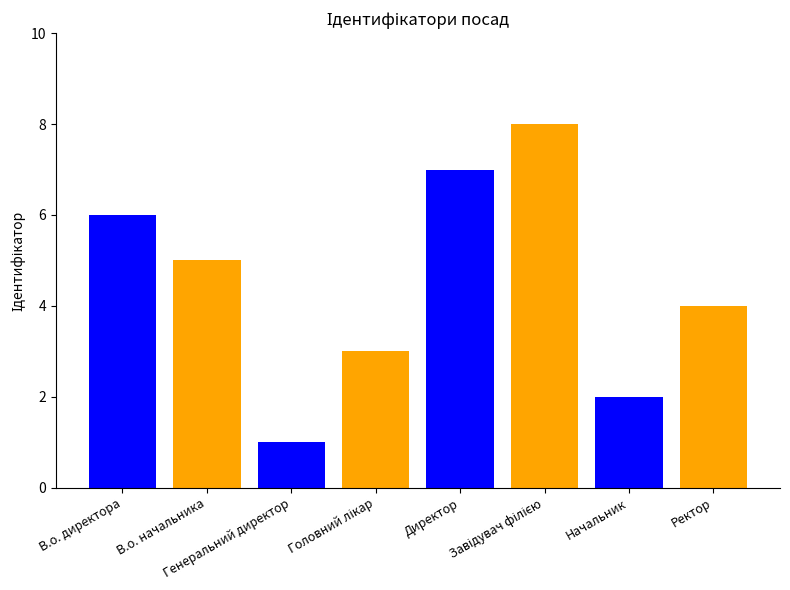

What is the difference between the maximum and minimum values?

7